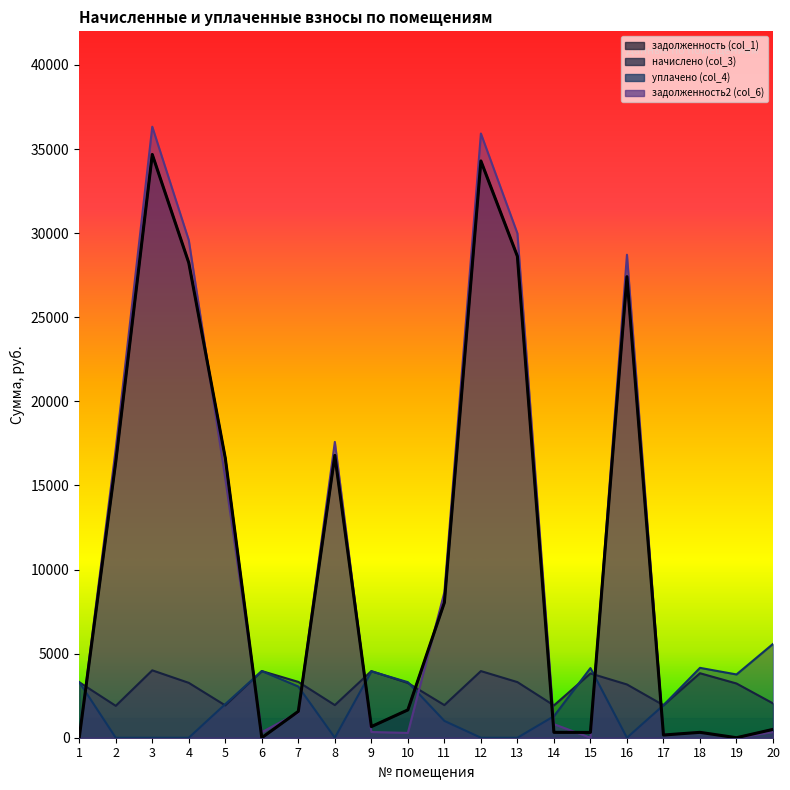

Where is the first local maximum for начислено (col_3)?

3